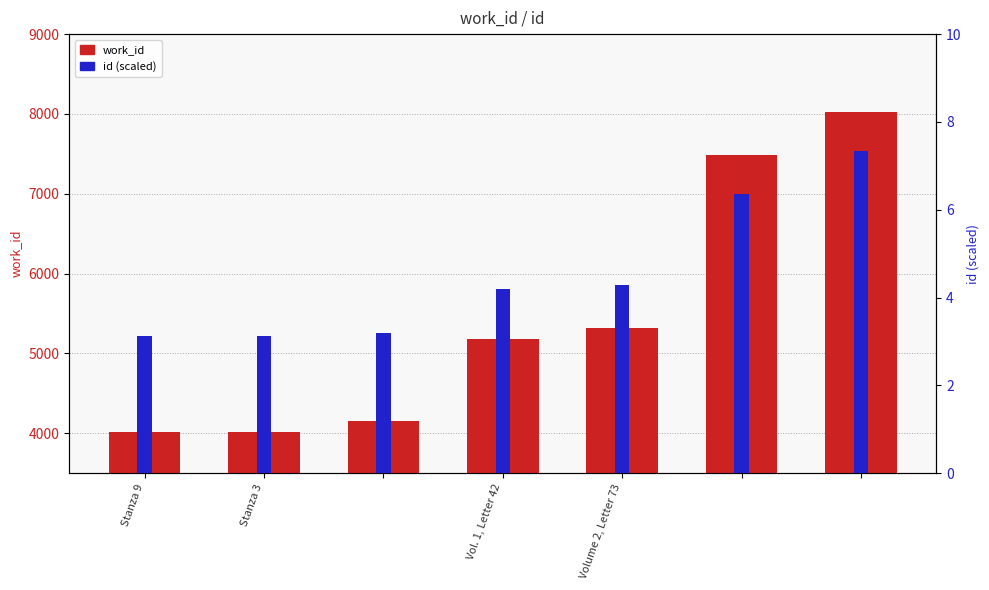

Count the number of data series in this chart.

2